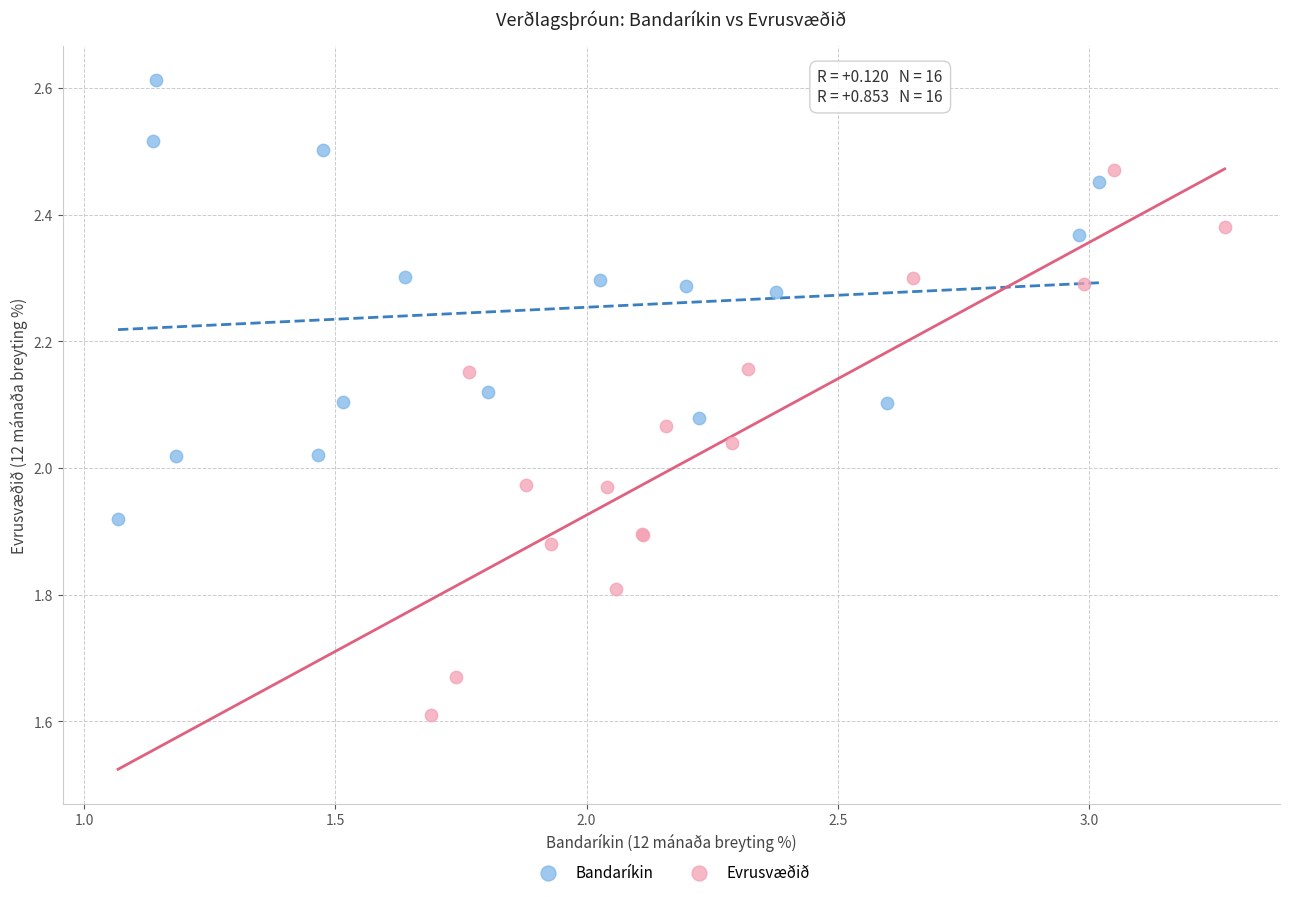

Which series has the largest Y range (max minus min)?

Evrusvæðið